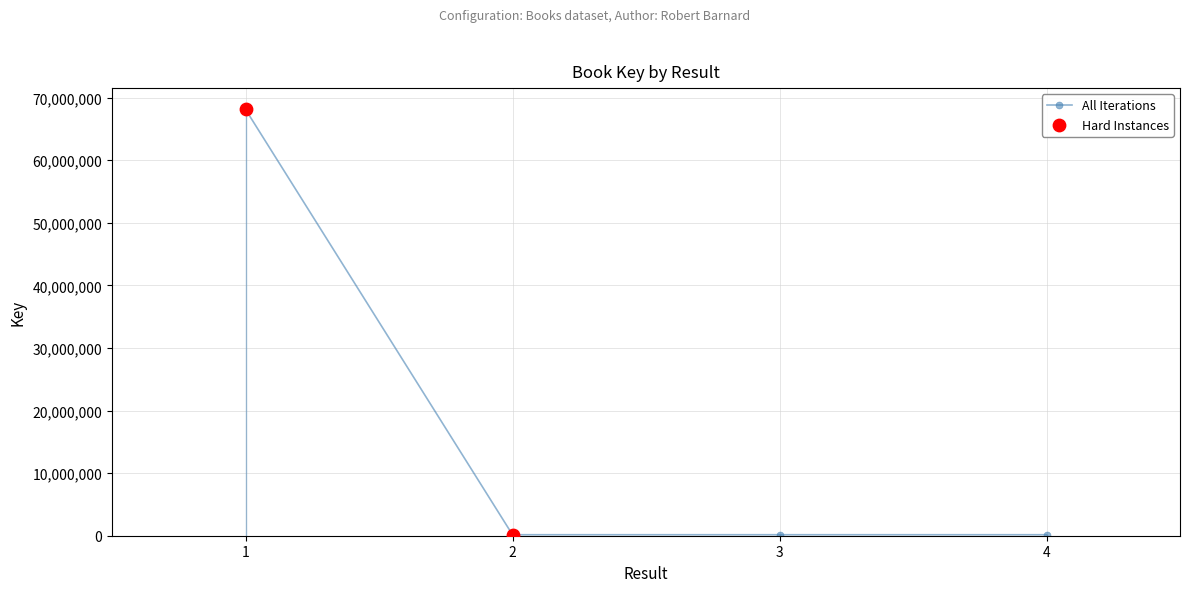

Between 1 and 2, which is larger?

1